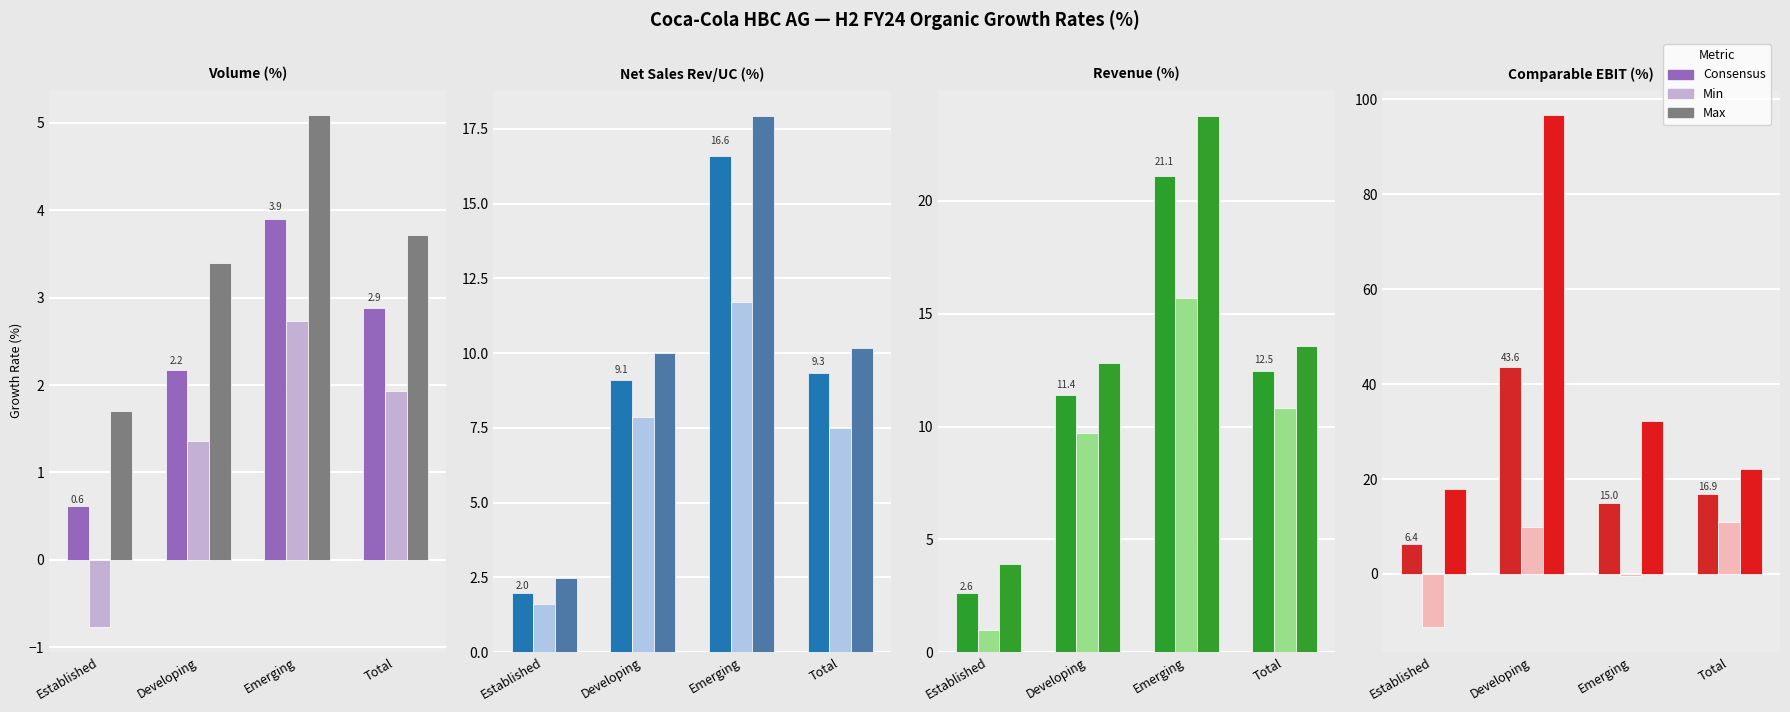

What is the total value across all series at Developing?

150.1